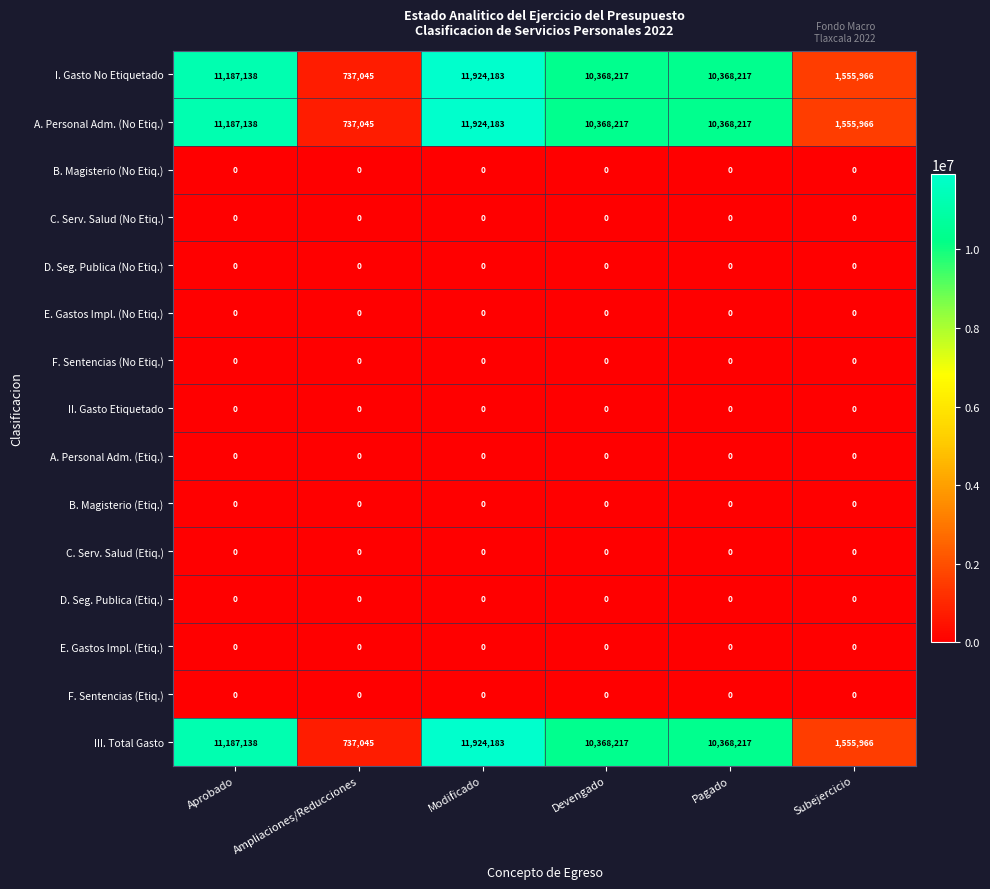

What is the maximum value shown in the chart?

11924183